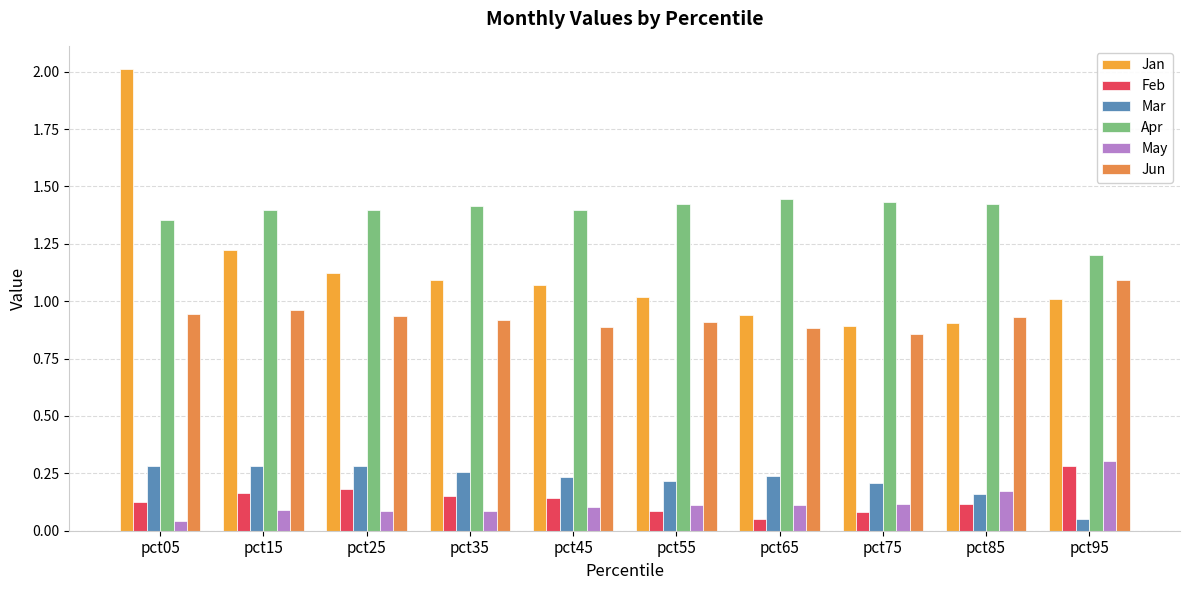

At which category is the sum across all series the highest?

pct05